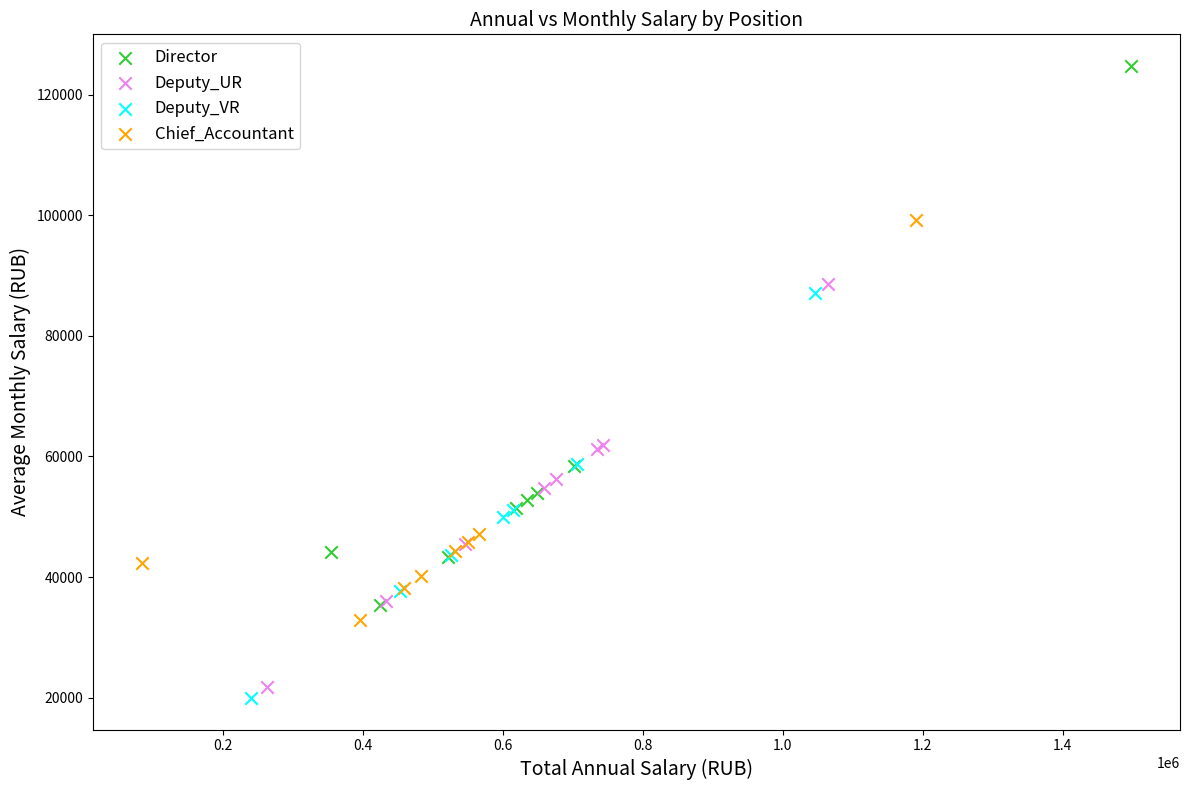

Which series contains the highest Y value?

Director